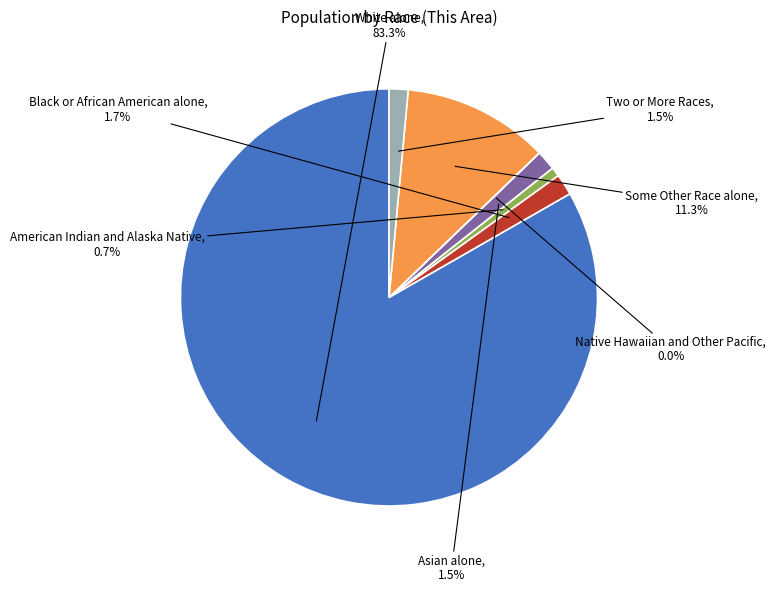

Does any single category account for the majority?

Yes